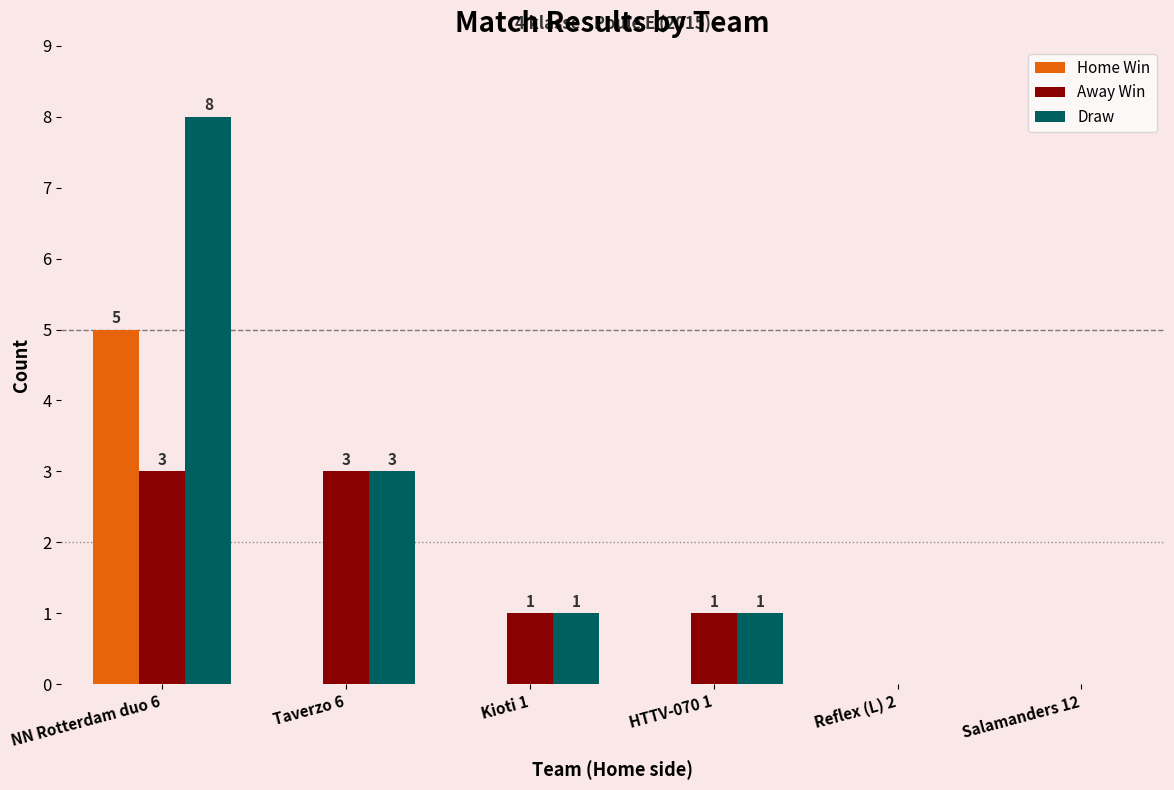

What are all the series names shown in the legend?

Home Win, Away Win, Draw